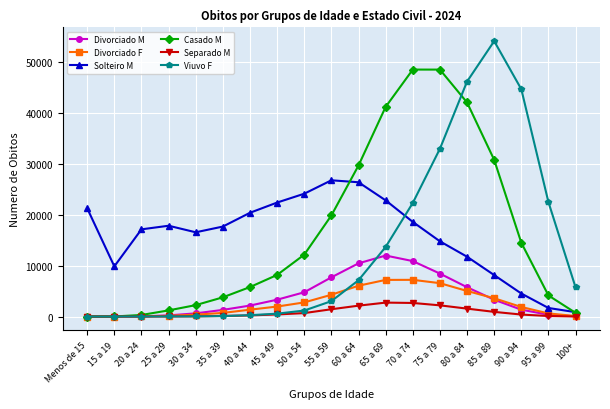

What is the difference between the highest and lowest values at 100+?

5720